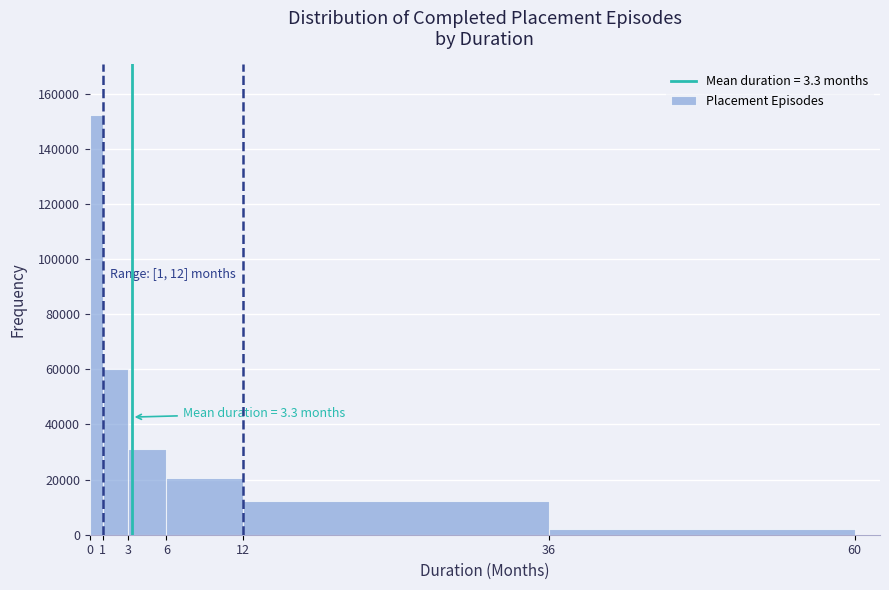

Over which range of the x-axis is the bar tallest?

0 to 1